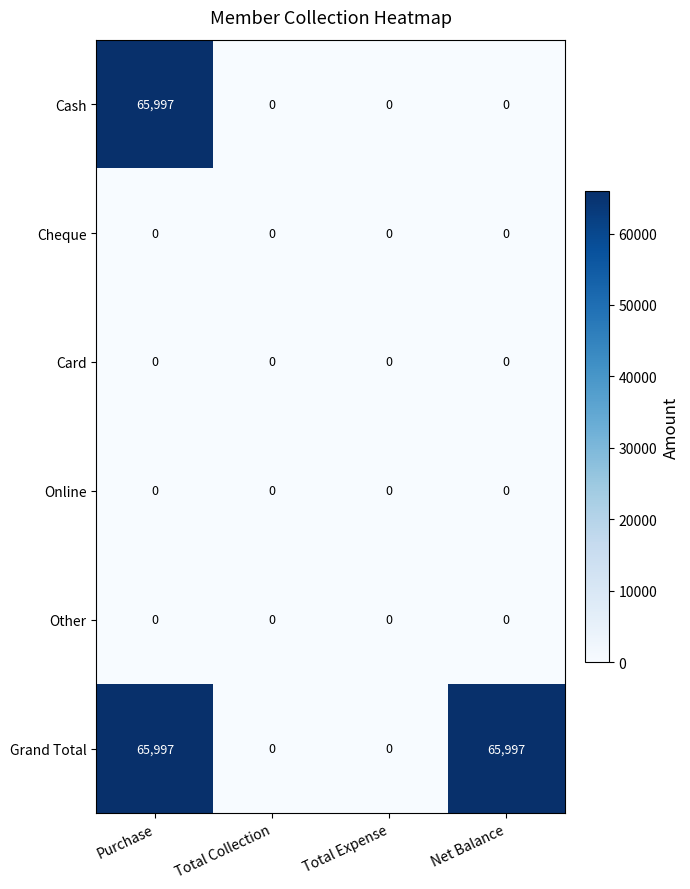

Reading left to right, extract all data points from this chart.

Cash: Purchase=65997	Total Collection=0	Total Expense=0	Net Balance=0
Cheque: Purchase=0	Total Collection=0	Total Expense=0	Net Balance=0
Card: Purchase=0	Total Collection=0	Total Expense=0	Net Balance=0
Online: Purchase=0	Total Collection=0	Total Expense=0	Net Balance=0
Other: Purchase=0	Total Collection=0	Total Expense=0	Net Balance=0
Grand Total: Purchase=65997	Total Collection=0	Total Expense=0	Net Balance=65997